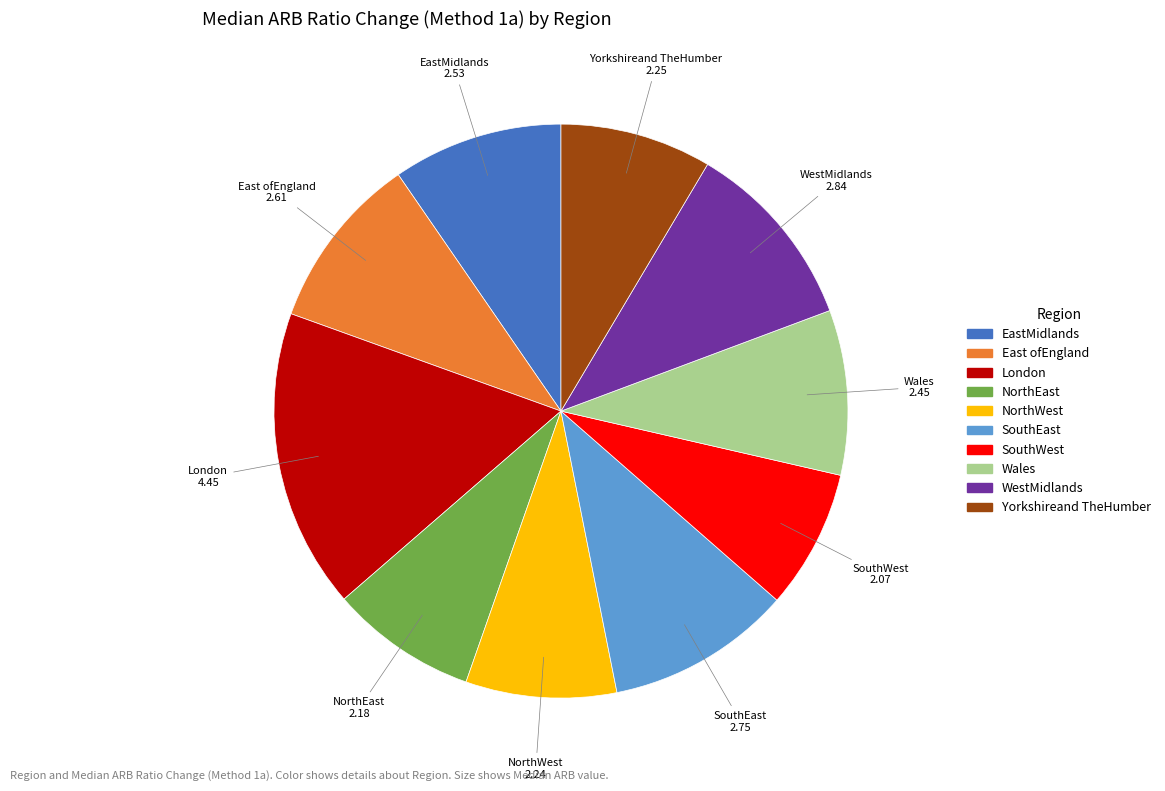

What is the ratio of the value at NorthWest to the value at East ofEngland?

0.9